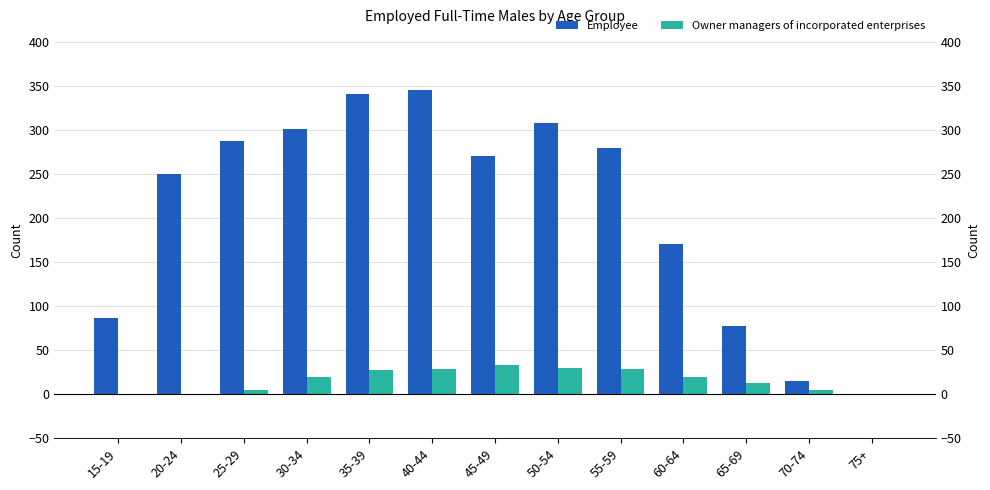

What is the average value of the Employee series?

210